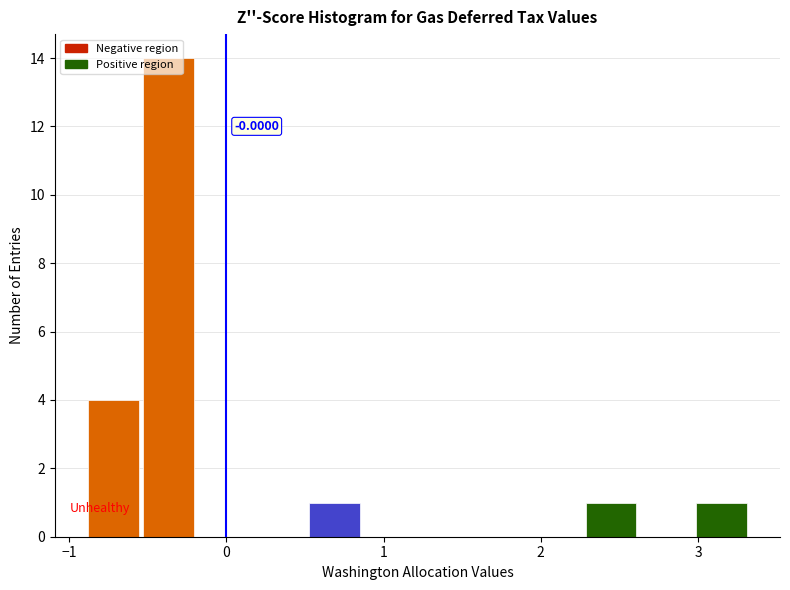

Around what value on the x-axis is the tallest bar? Give the approximate position of its centre, as read against the axis.

-0.4